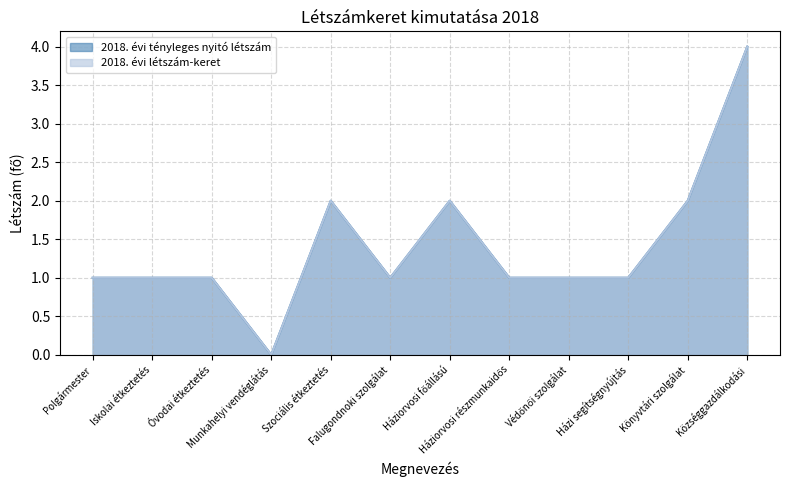

At how many categories does at least one series exceed 1?

4